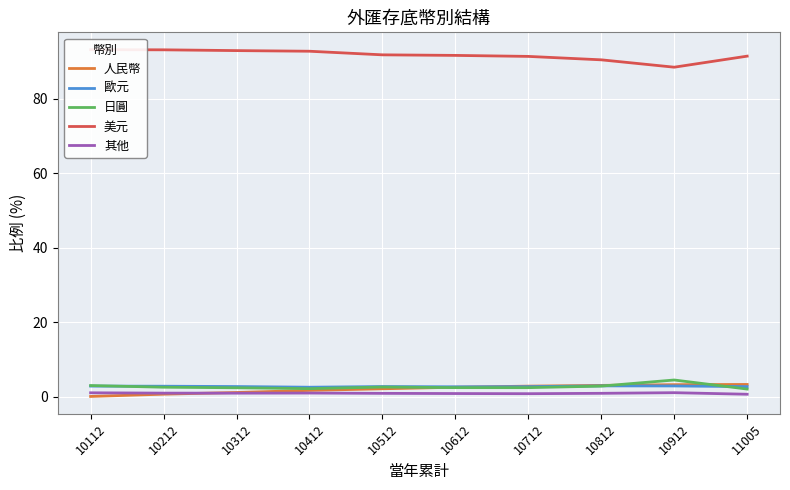

What is the average value of the 其他 series?

0.9